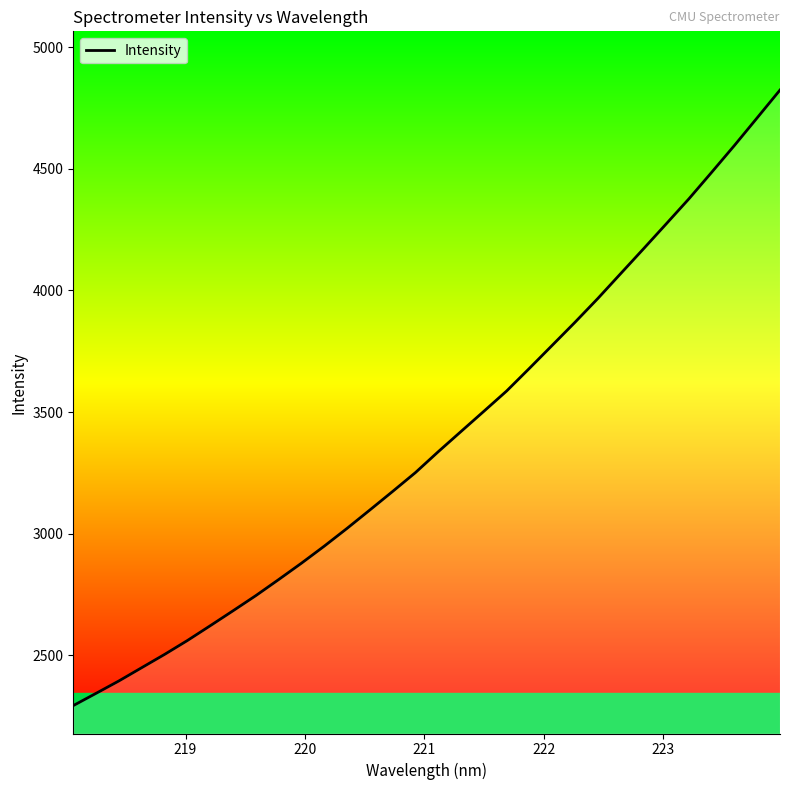

What is the difference between the maximum and minimum values?

2529.9